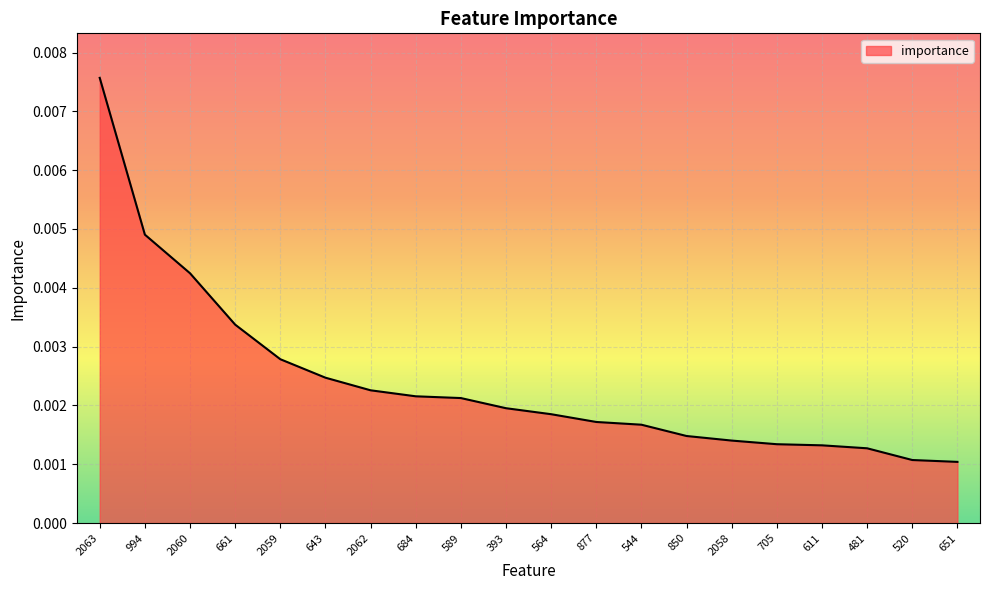

Which category has the highest value across all series?

2063